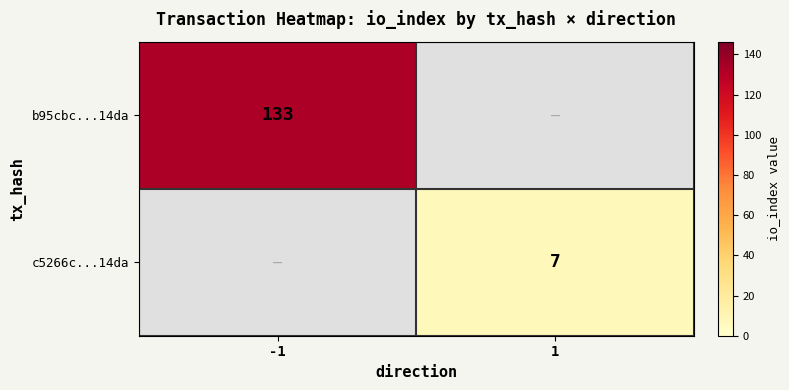

At which category does the chart reach its minimum across all series?

1